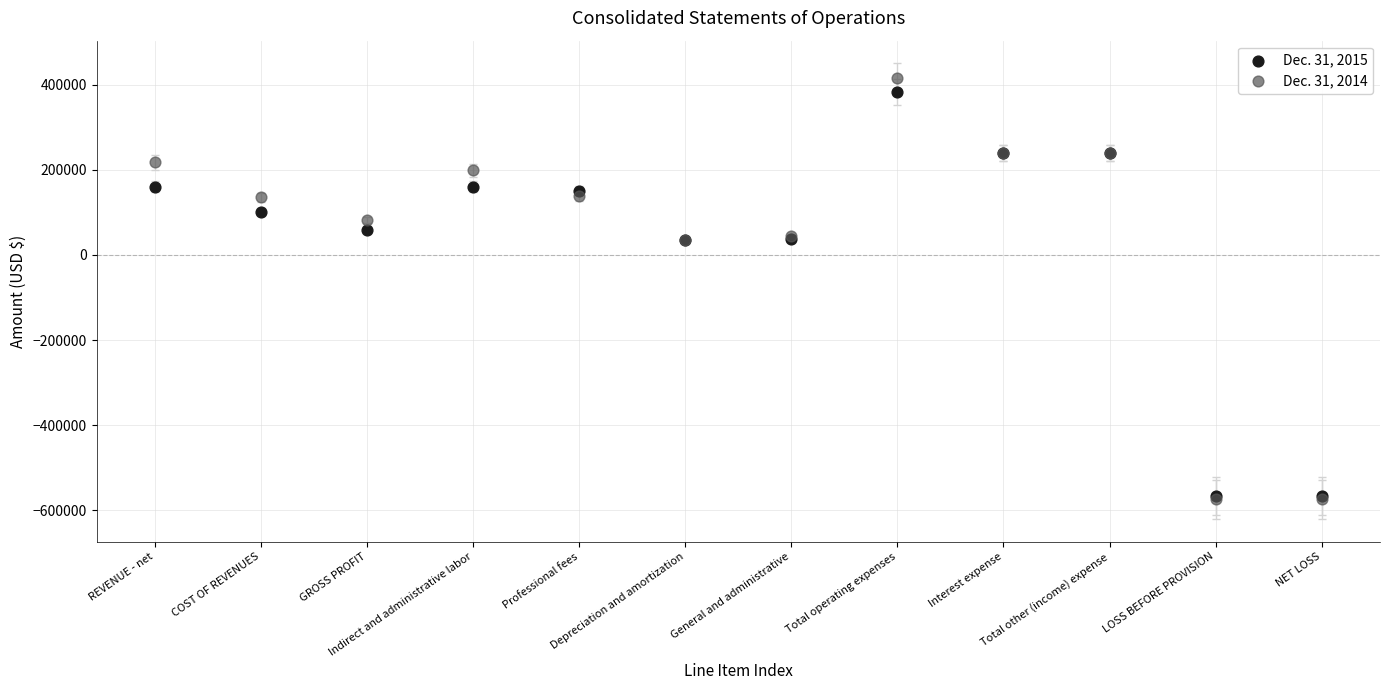

What are all the series names shown in the legend?

Dec. 31, 2015, Dec. 31, 2014